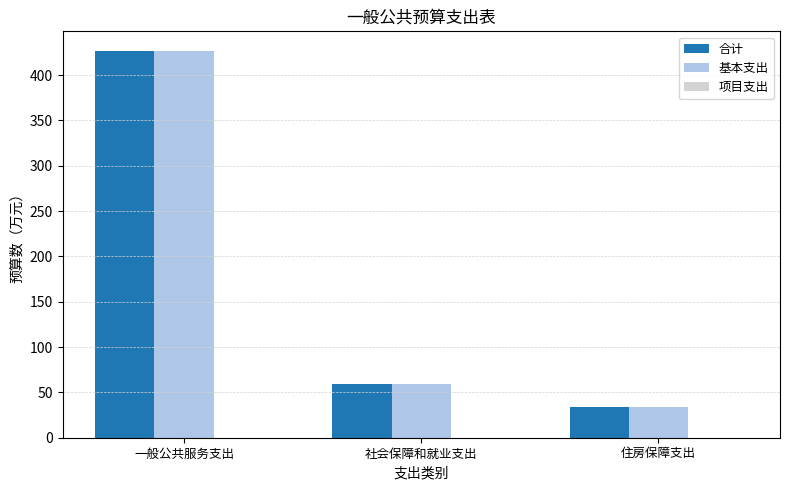

What is the difference between the maximum and minimum values in the 基本支出 series?

393.0